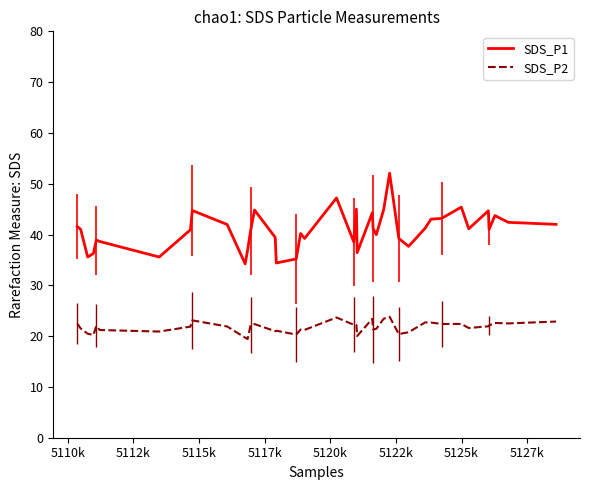

What is the difference between the second highest and minimum values in the SDS_P1 series?

13.0